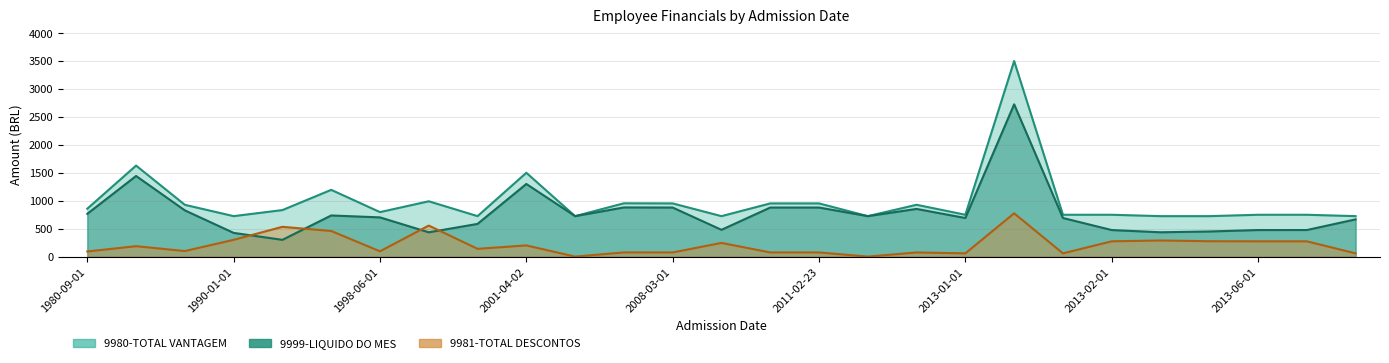

What are all the series names shown in the legend?

9999-LIQUIDO DO MES, 9980-TOTAL VANTAGEM, 9981-TOTAL DESCONTOS